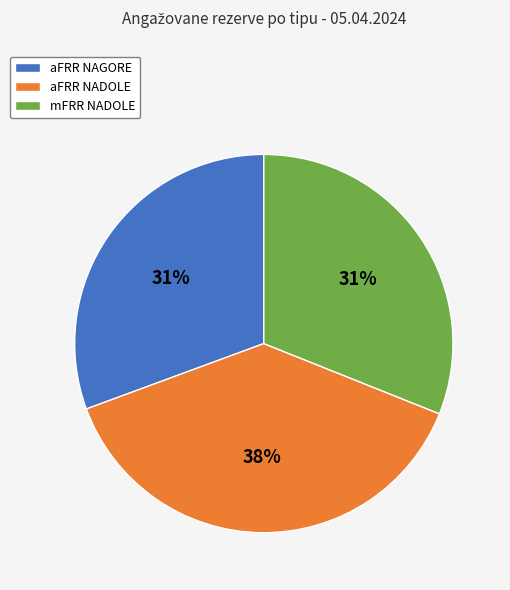

Does any single category account for the majority?

No